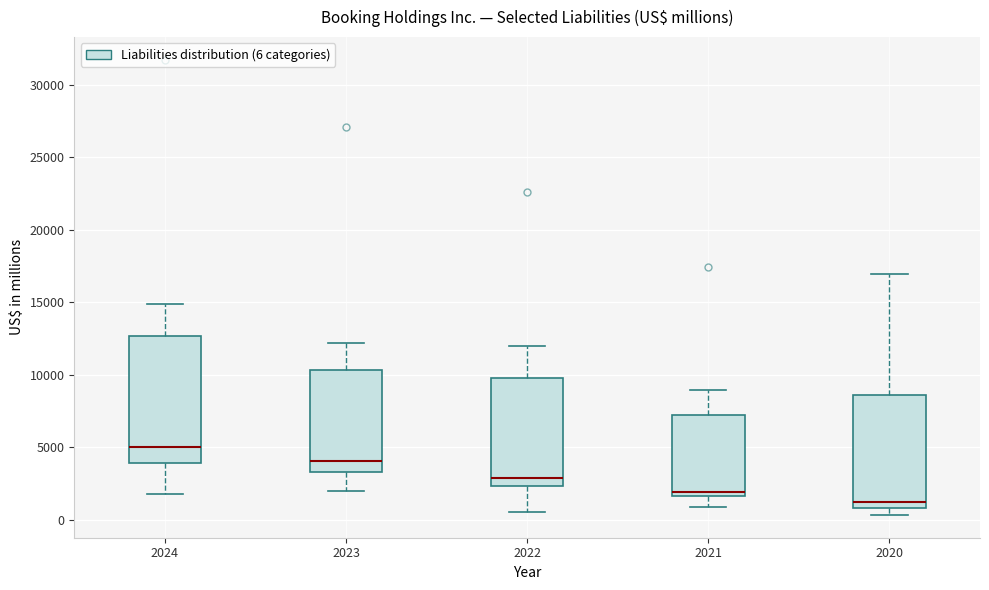

Reading left to right, read every box against the y-axis: the position of its median line, the range the box covers, and the ends of its whiskers. The values are not printed on the chart, so give them approximately, as read against the axis.

2024: median 5000, box 4000 to 12500, whiskers 1500 to 15000
2023: median 4000, box 3500 to 10500, whiskers 2000 to 12000
2022: median 3000, box 2500 to 10000, whiskers 500 to 12000
2021: median 2000, box 1500 to 7000, whiskers 1000 to 9000
2020: median 1000 (just above the box's lower edge), box 1000 to 8500, whiskers 500 to 17000